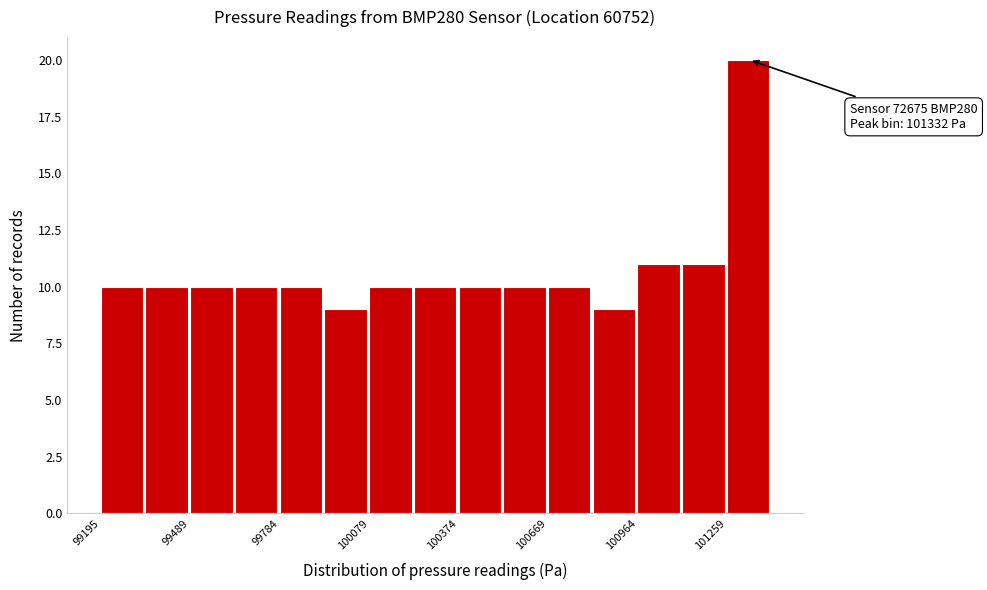

Around what value on the x-axis is the tallest bar? Give the approximate position of its centre, as read against the axis.

101350